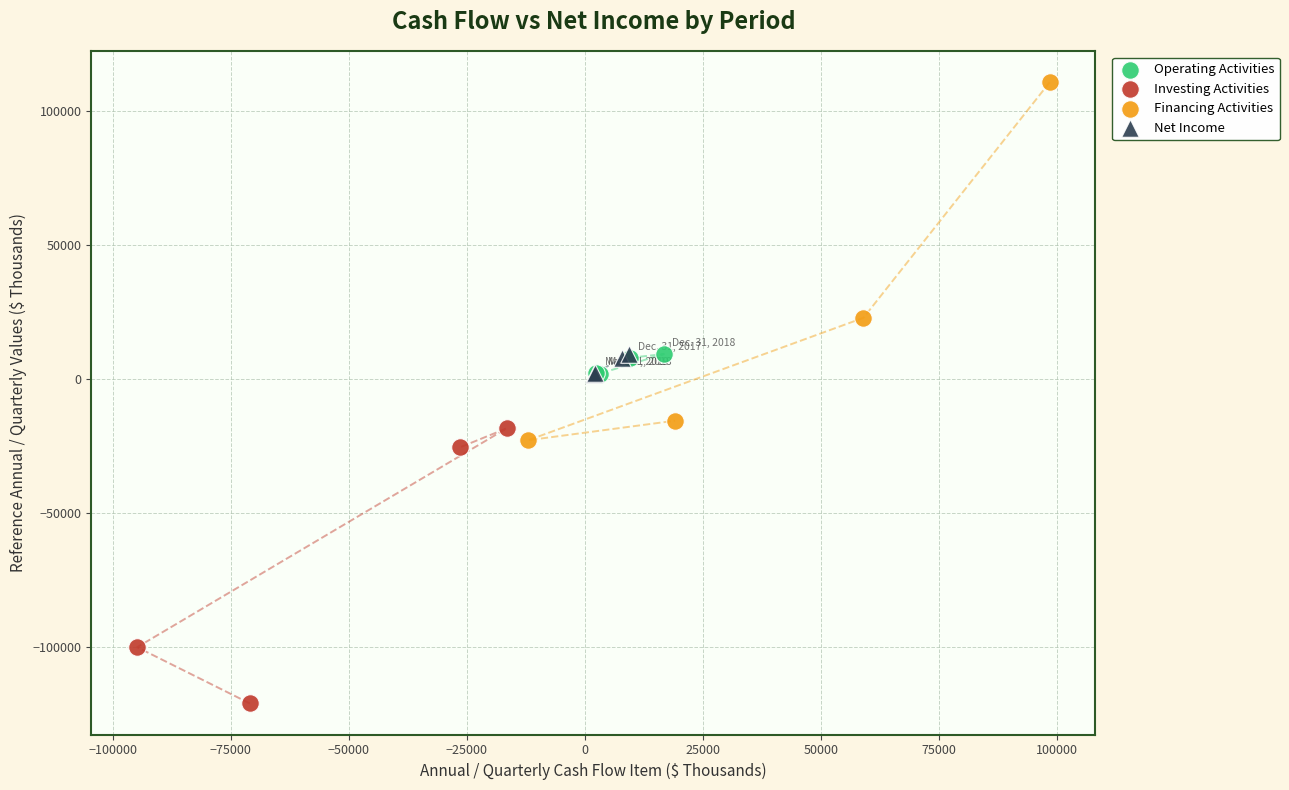

Which series has the widest spread of Y values?

Financing Activities